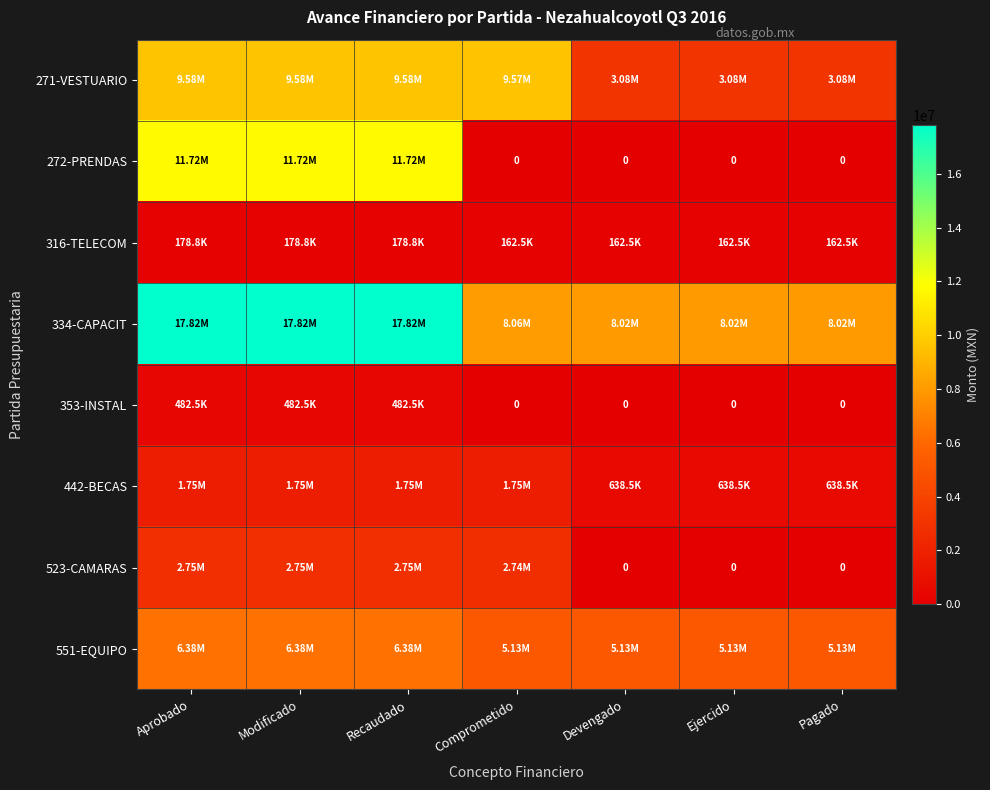

At Devengado, list the series in order from largest to smallest.

334-CAPACIT, 551-EQUIPO, 271-VESTUARIO, 442-BECAS, 316-TELECOM, 272-PRENDAS, 353-INSTAL, 523-CAMARAS